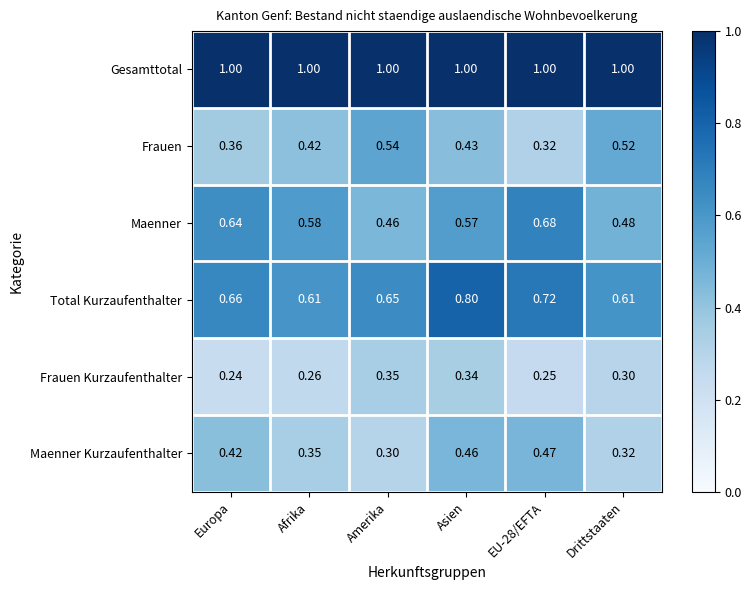

Rank the series at Amerika from highest to lowest value.

Gesamttotal, Total Kurzaufenthalter, Frauen, Maenner, Frauen Kurzaufenthalter, Maenner Kurzaufenthalter